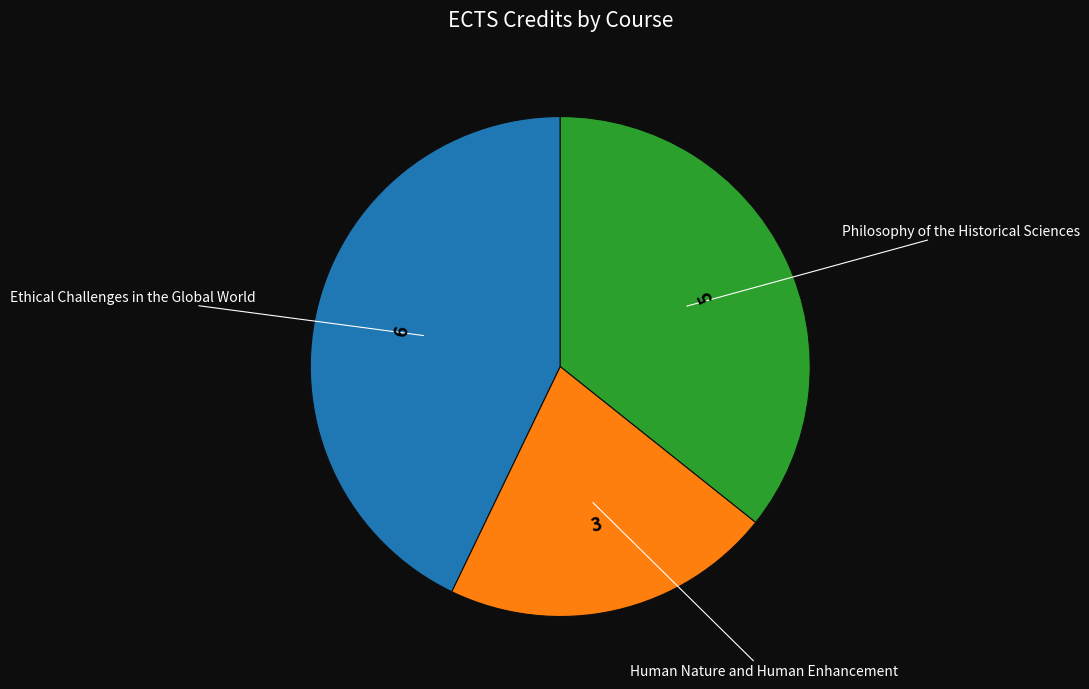

Is there any slice that represents more than half of the pie?

No